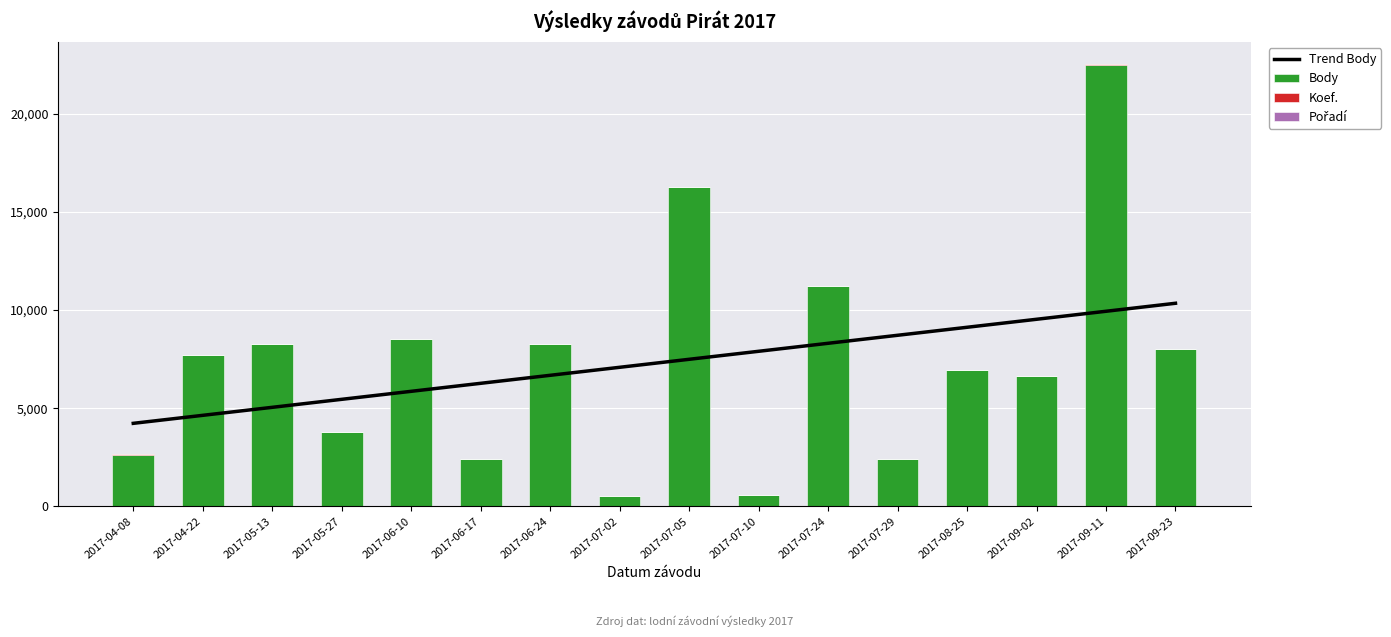

At which label does Body reach its peak?

2017-09-11